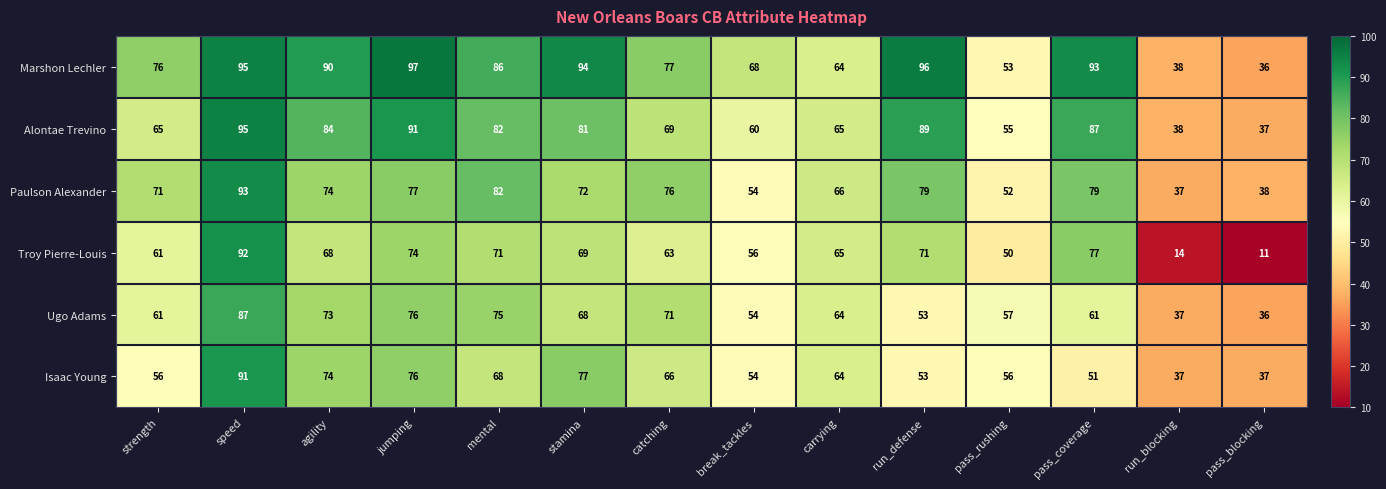

Rank the series by their maximum value, from lowest to highest.

Ugo Adams, Isaac Young, Troy Pierre-Louis, Paulson Alexander, Alontae Trevino, Marshon Lechler